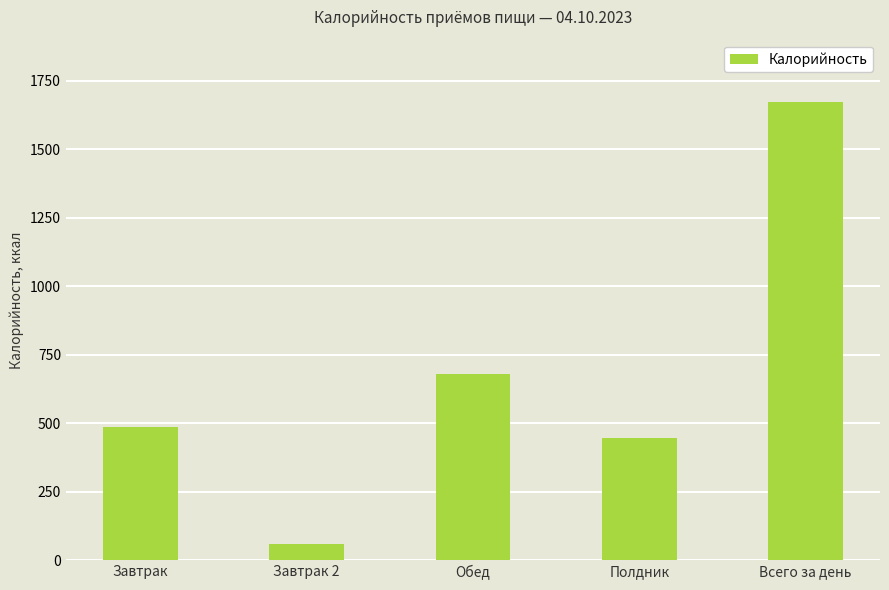

What is the value of the 2nd bar from the left?

60